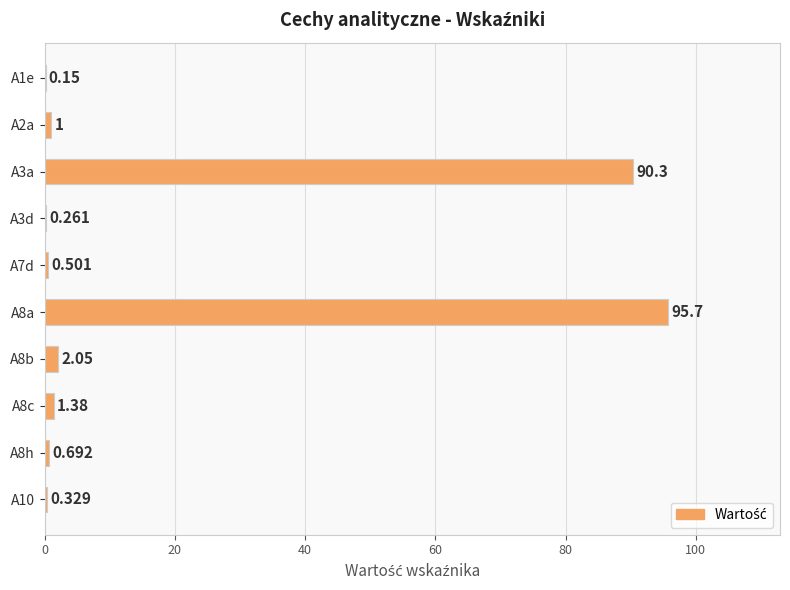

Are the bars horizontal?

Yes